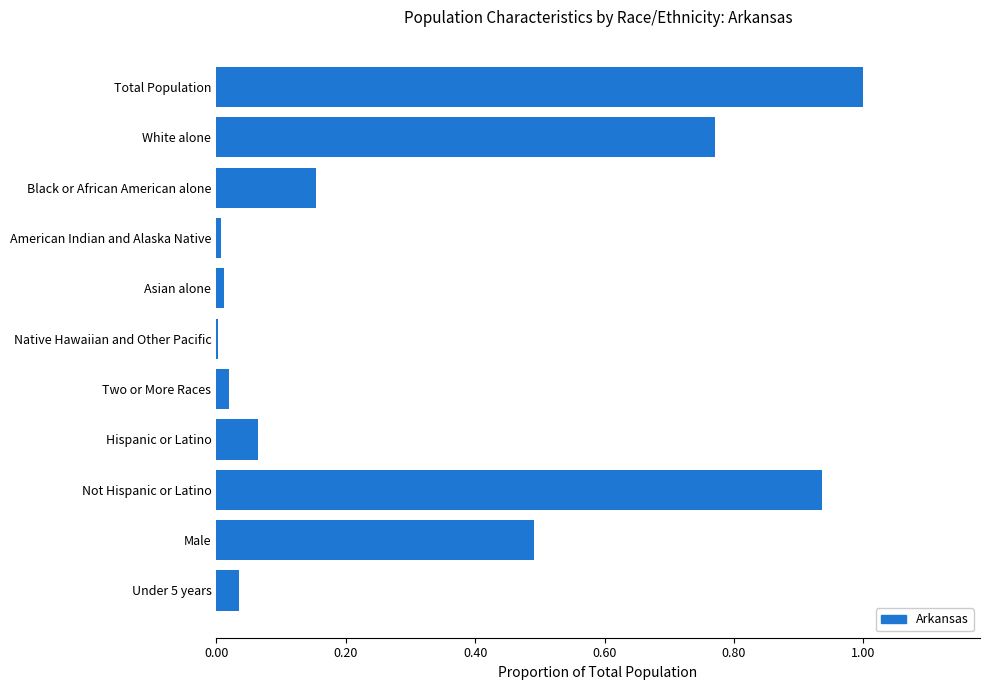

What is the maximum value shown in the chart?

1.0